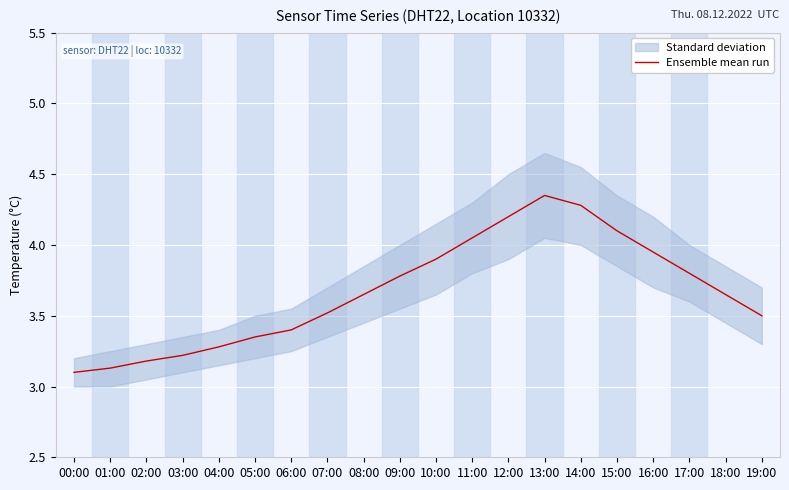

True or false: there are more than 1 points higher than both neighbors.

False